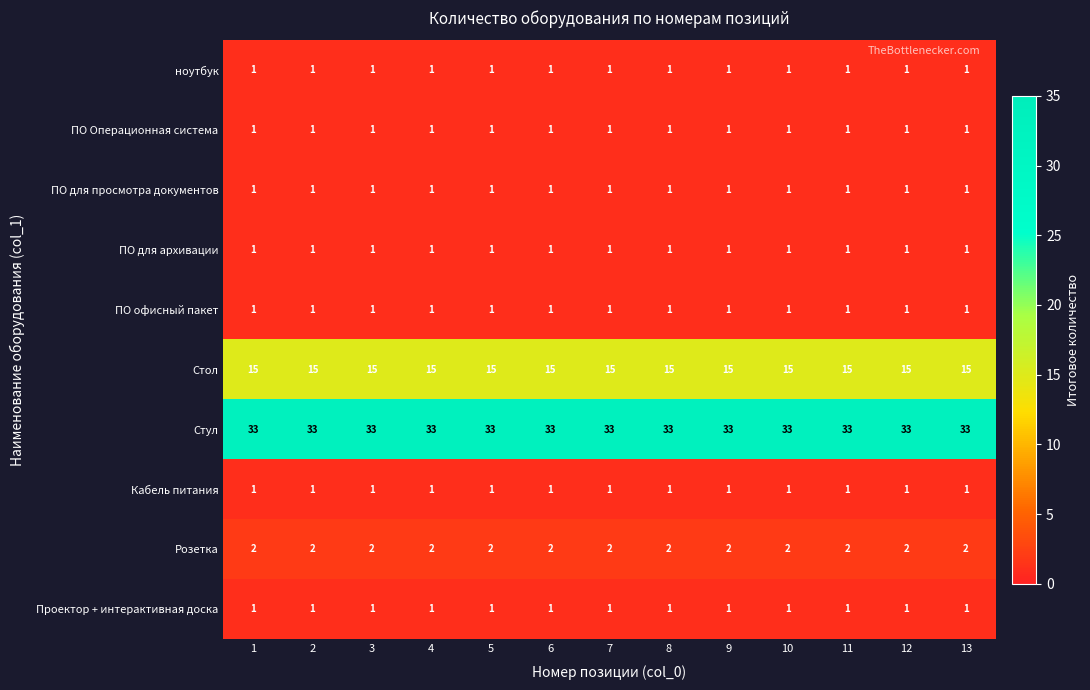

What is the difference between the highest and lowest values at 1?

32